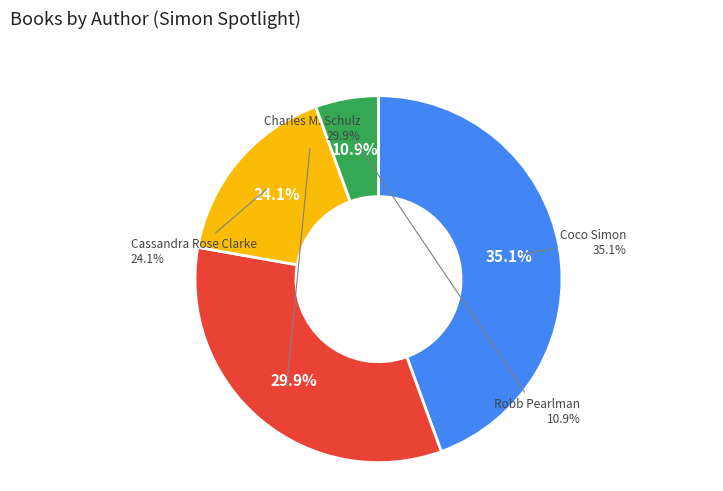

True or false: Charles M. Schulz accounts for 43% of the total.

False